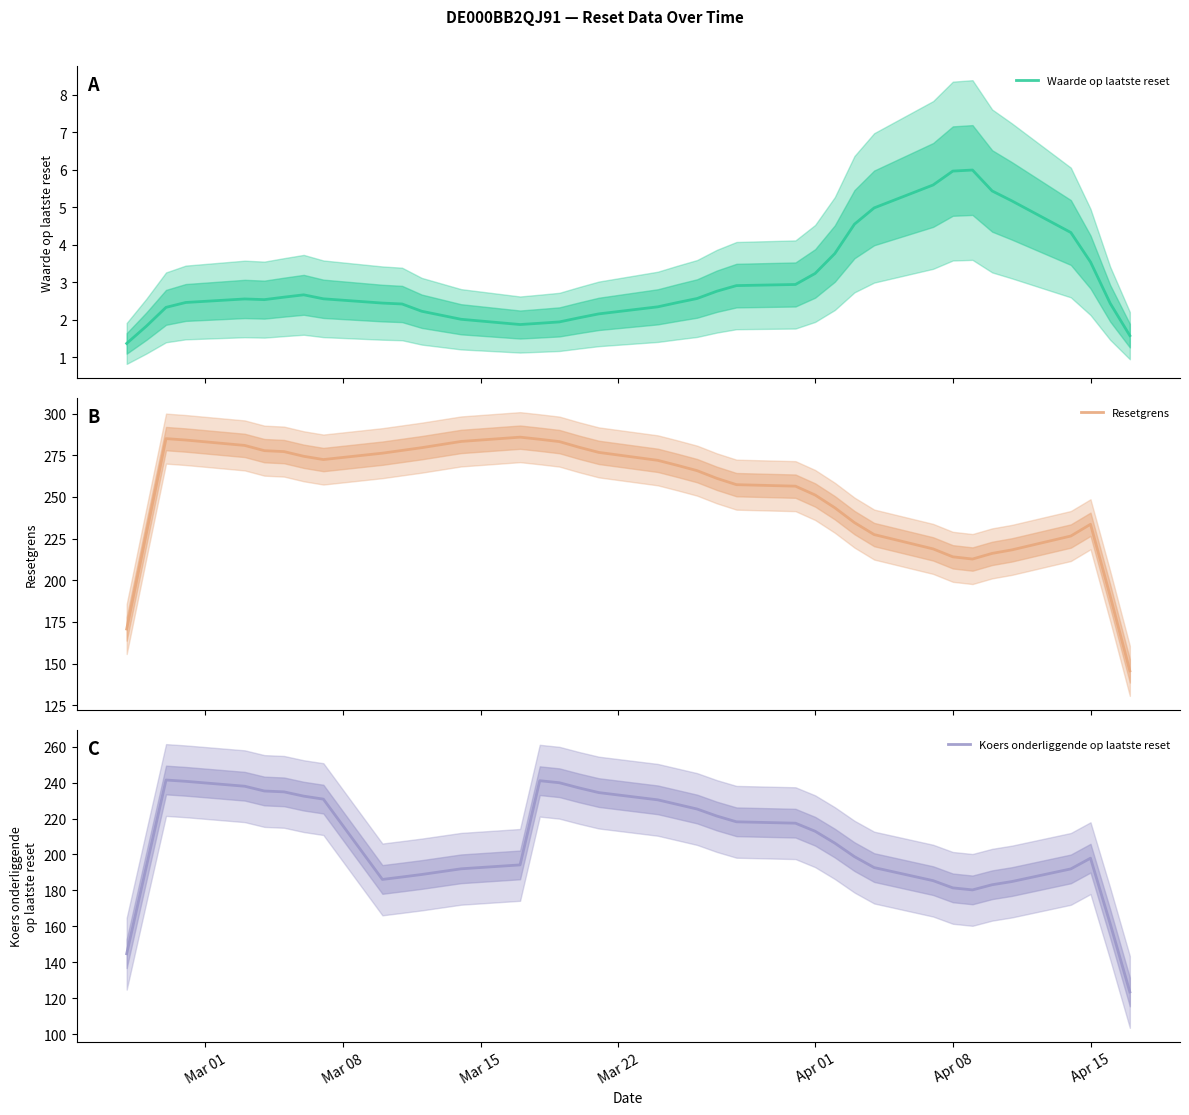

List the series in order of their peak value, highest first.

Resetgrens, Koers onderliggende op laatste reset, Waarde op laatste reset